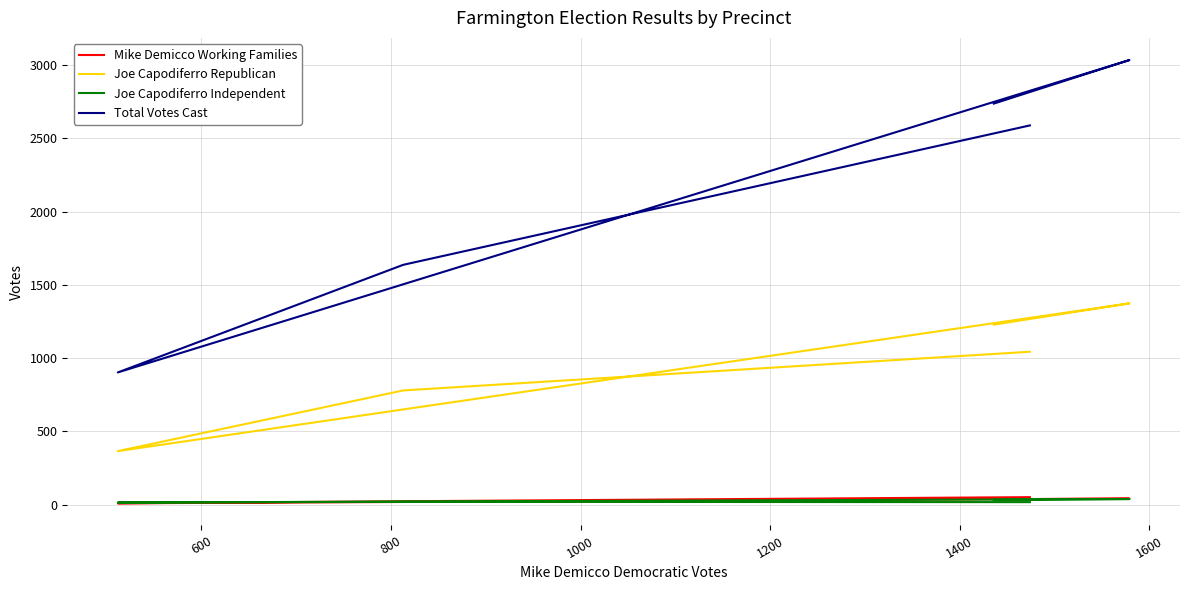

How many interior local valleys does the Total Votes Cast series have?

1